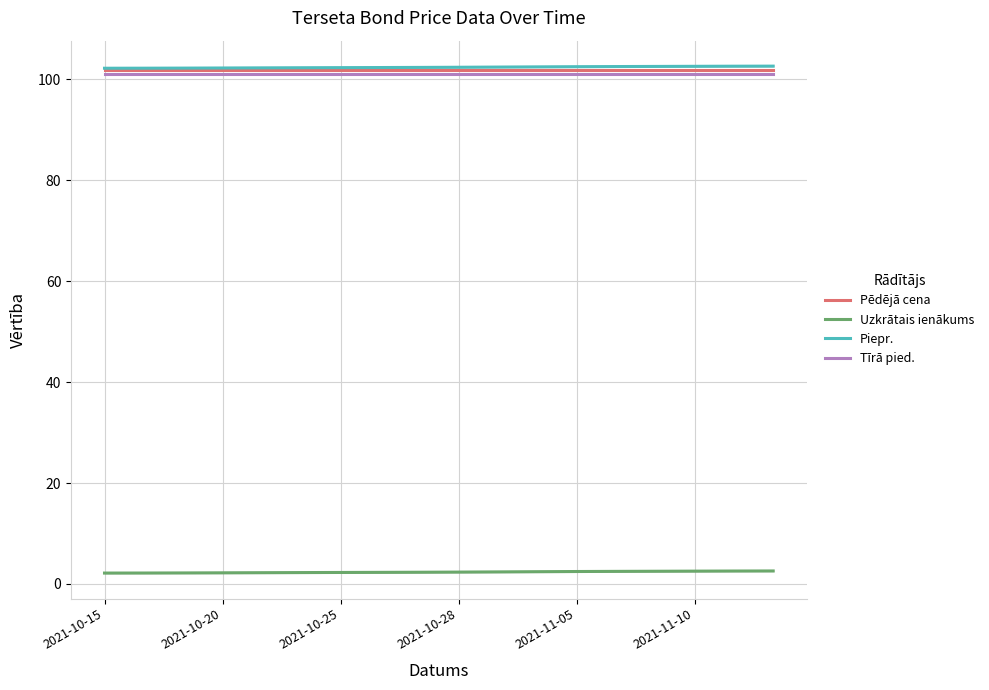

What is the average value of the Tīrā pied. series?

101.0